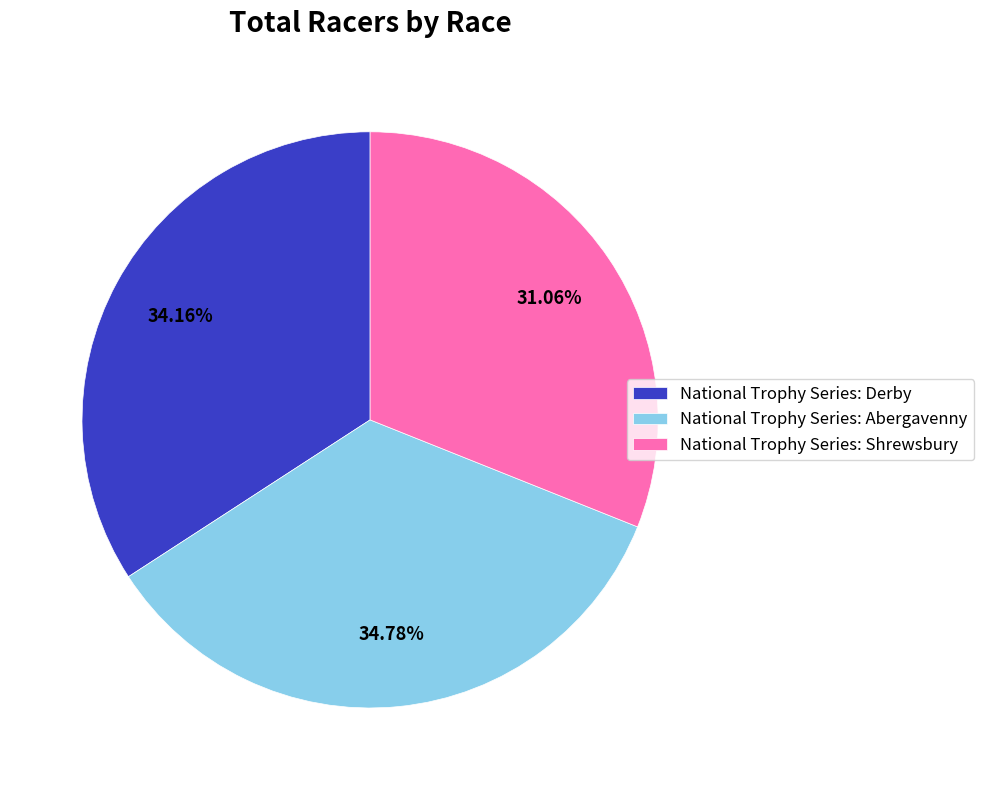

Rank the categories by value from lowest to highest.

National Trophy Series: Shrewsbury, National Trophy Series: Derby, National Trophy Series: Abergavenny